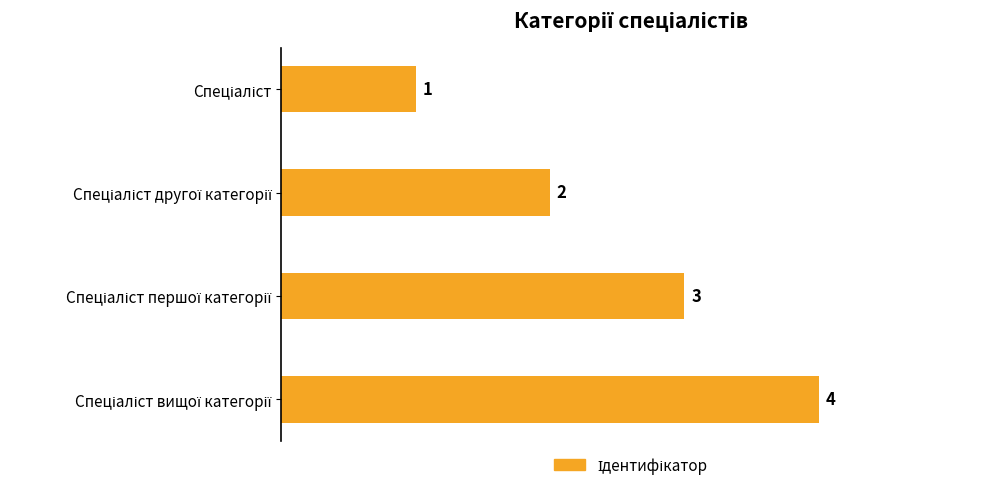

How many data points does each series have?

4